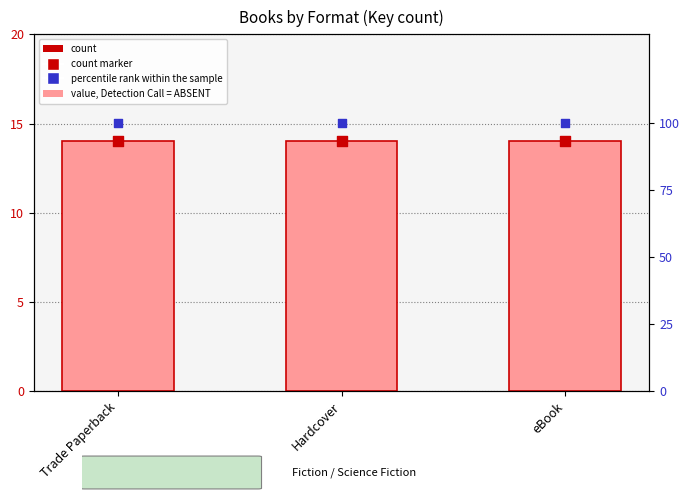

At which category is the sum across all series the highest?

Trade Paperback